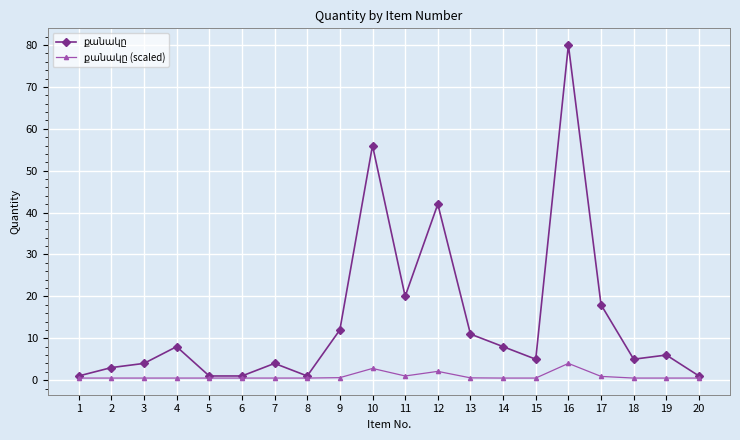

Which category has the highest value across all series?

16